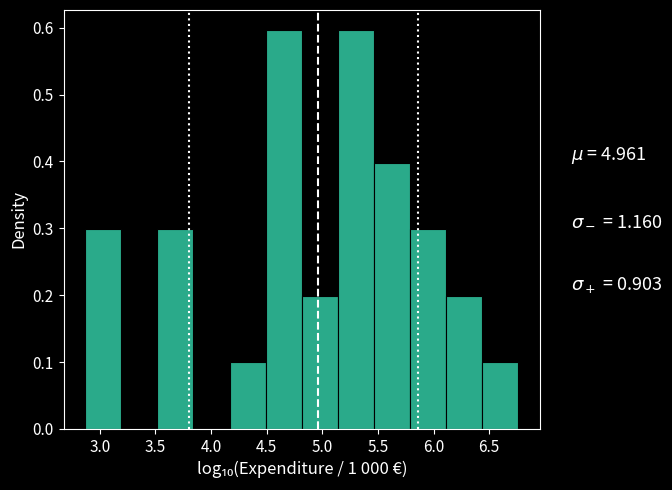

Reading left to right, list every bar in this chart as the range it spans on the x-axis followed by its height. Neither the bar edges nor the heights are printed on the chart, so give them approximately, as read against the axes.

2.85 to 3.20: 0.3
3.20 to 3.50: 0
3.50 to 3.85: 0.3
3.85 to 4.15: 0
4.15 to 4.50: 0.1
4.50 to 4.80: 0.6
4.80 to 5.15: 0.2
5.15 to 5.45: 0.6
5.45 to 5.80: 0.4
5.80 to 6.10: 0.3
6.10 to 6.45: 0.2
6.45 to 6.75: 0.1